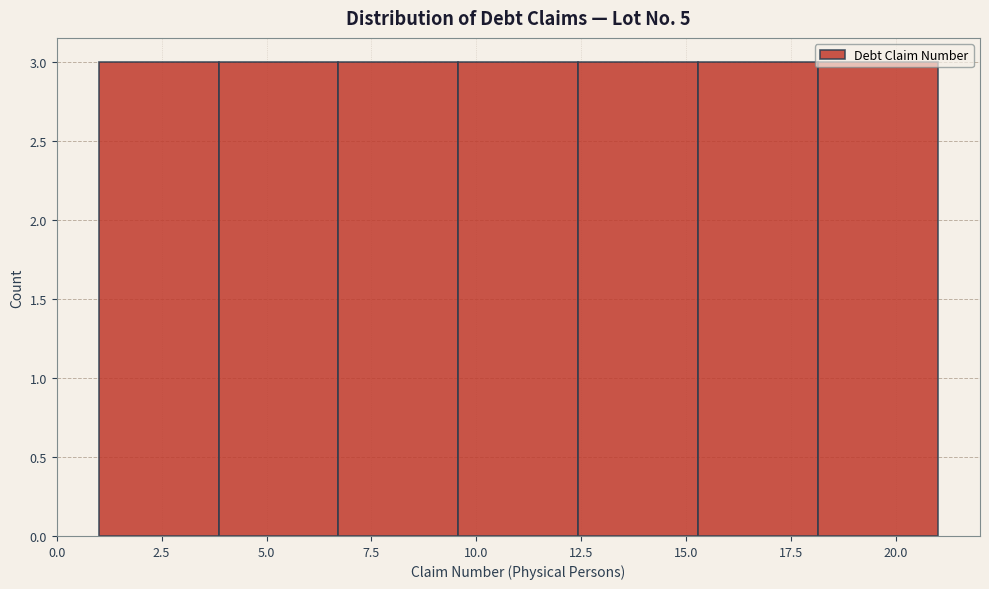

Reading left to right, transcribe this chart: for each bar, give the range it covers on the x-axis and its height. Neither the bar edges nor the heights are printed on the chart, so give them approximately, as read against the axes.

1.0 to 4.0: 3
4.0 to 6.5: 3
6.5 to 9.5: 3
9.5 to 12.5: 3
12.5 to 15.5: 3
15.5 to 18.0: 3
18.0 to 21.0: 3